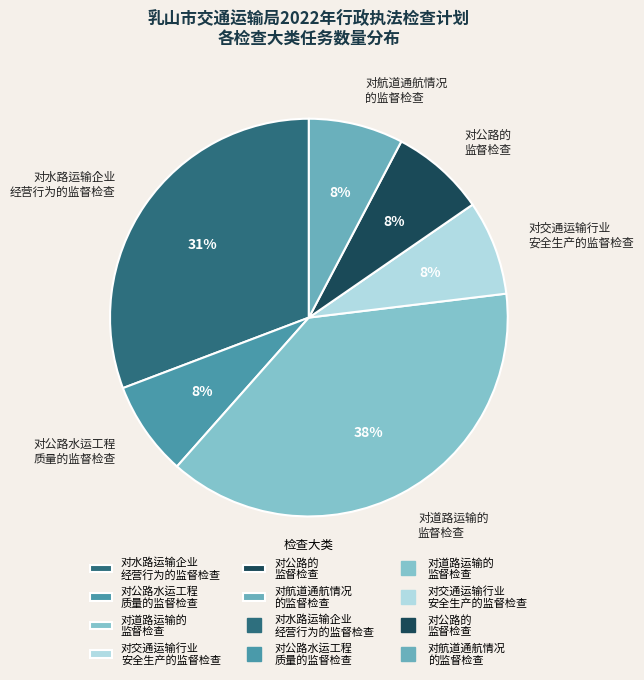

Do 对交通运输行业 安全生产的监督检查 and 对道路运输的 监督检查 together represent more than half of the pie?

No